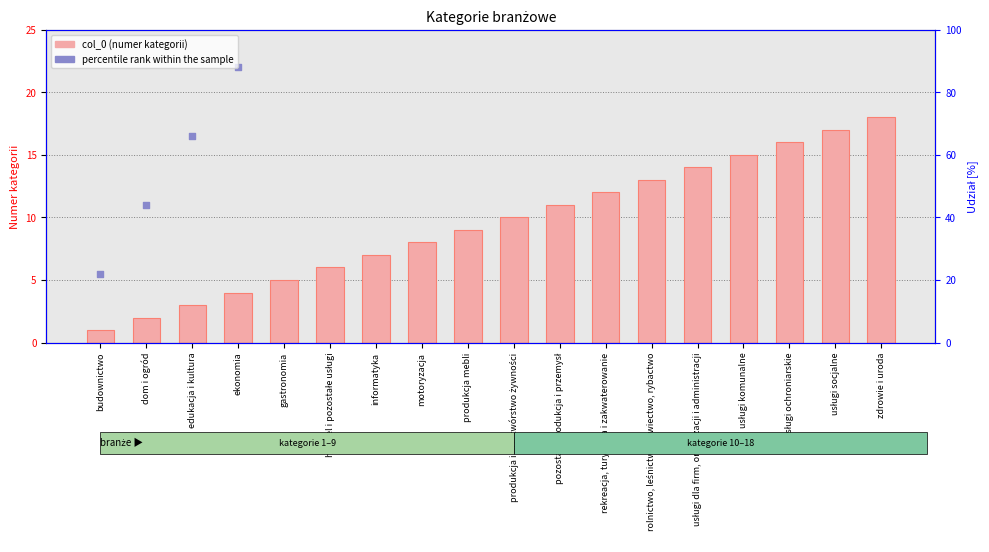

What is the total value across all series at ekonomia?

26.0